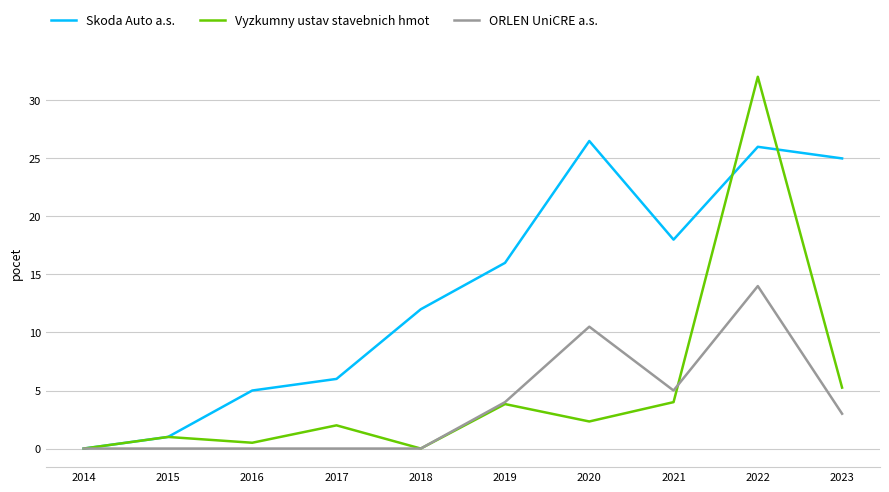

True or false: Vyzkumny ustav stavebnich hmot has more than 0 points higher than both neighbors.

True